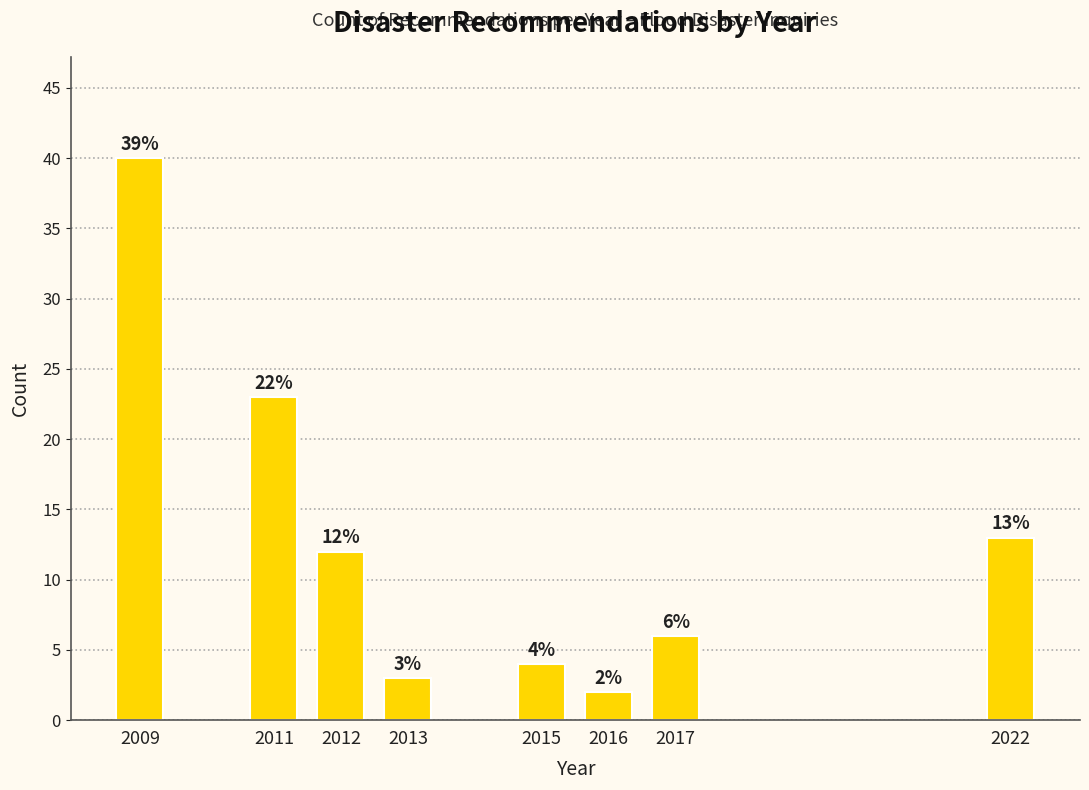

Reading right to left, list all the values displayed in this chart.

2022=13	2017=6	2016=2	2015=4	2013=3	2012=12	2011=23	2009=40